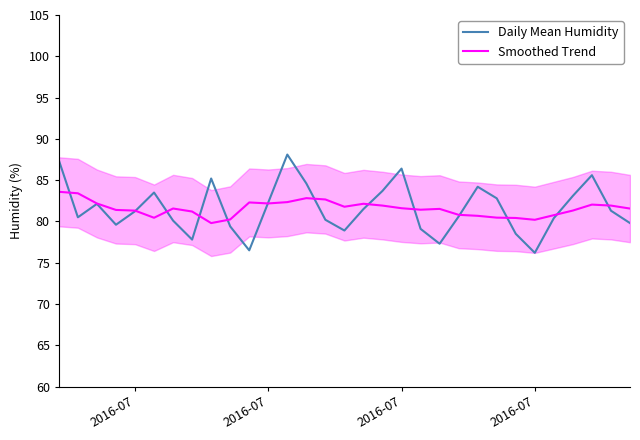

How many data points does each series have?

31